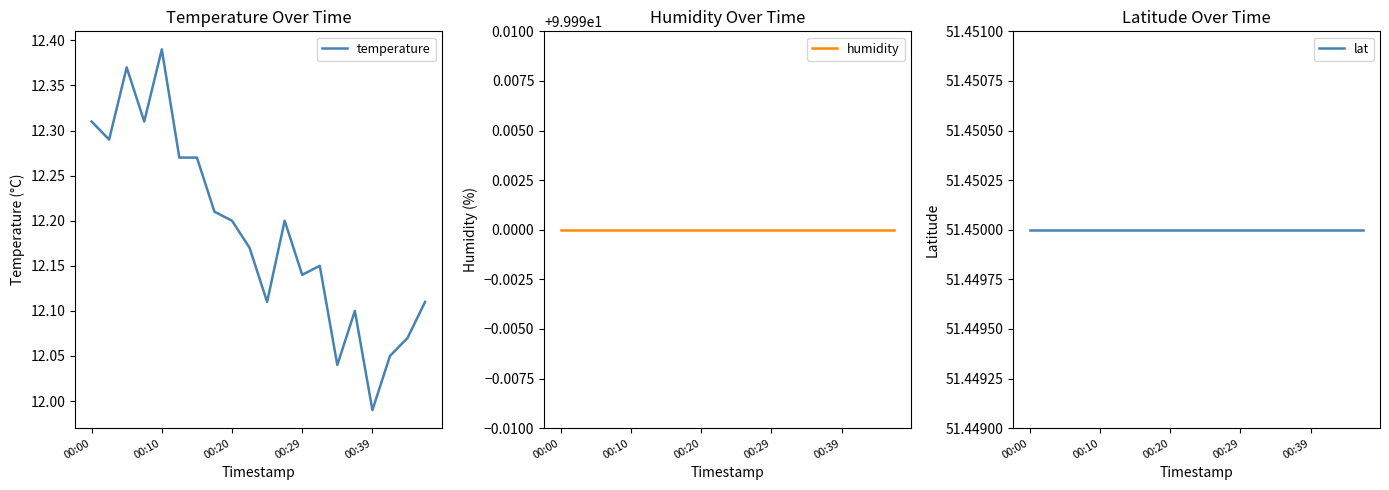

What is the total value across all series at 5?

163.7